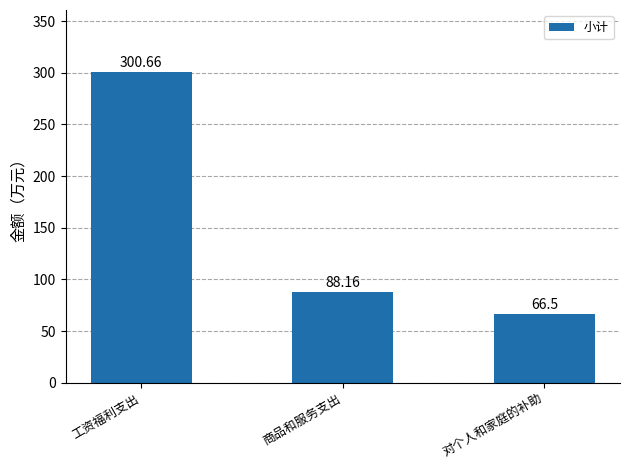

Reading left to right, transcribe all the data shown in this chart.

300.7	88.2	66.5